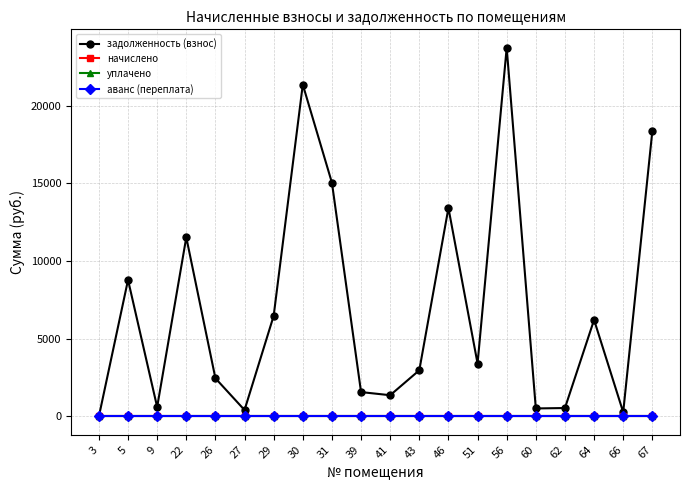

True or false: уплачено has a value of 0.0 at 39.

True